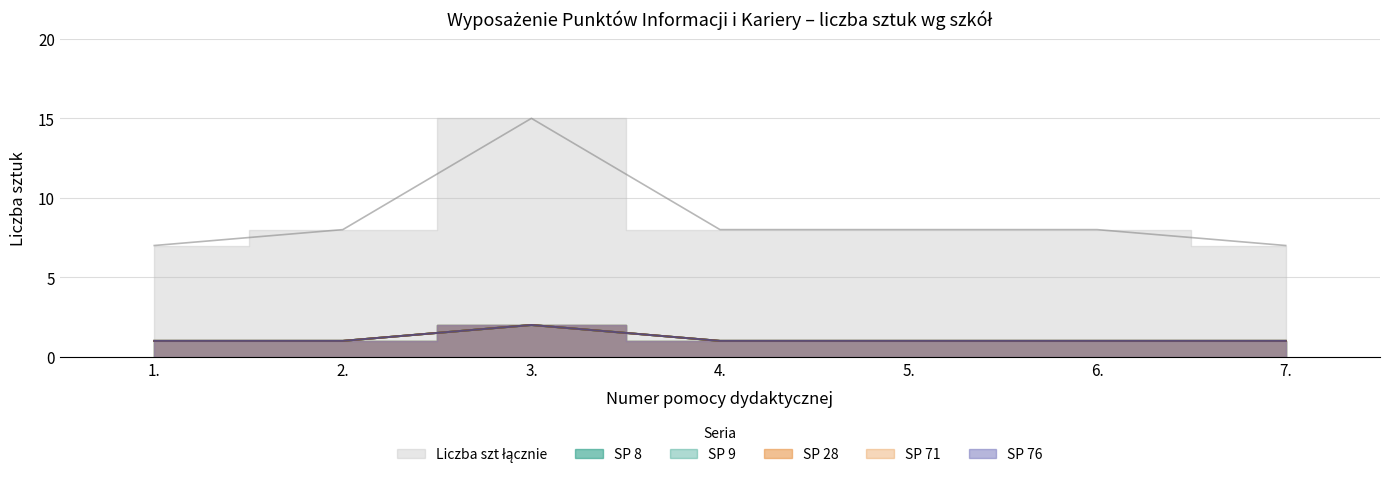

Is it true that SP 28 equals 0 at 1.?

False